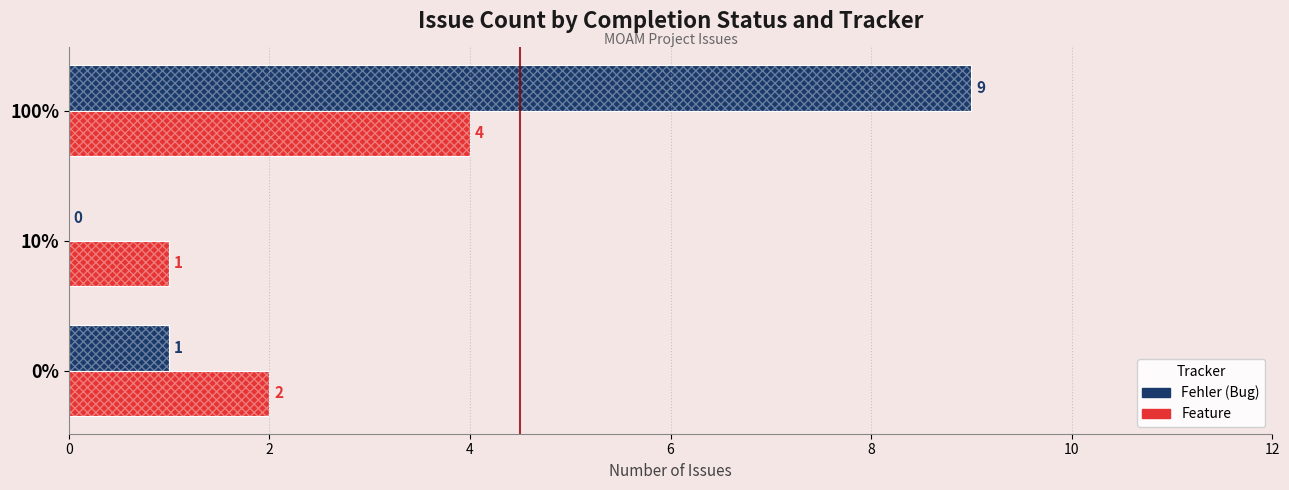

How many Feature values are between 1 and 4?

3